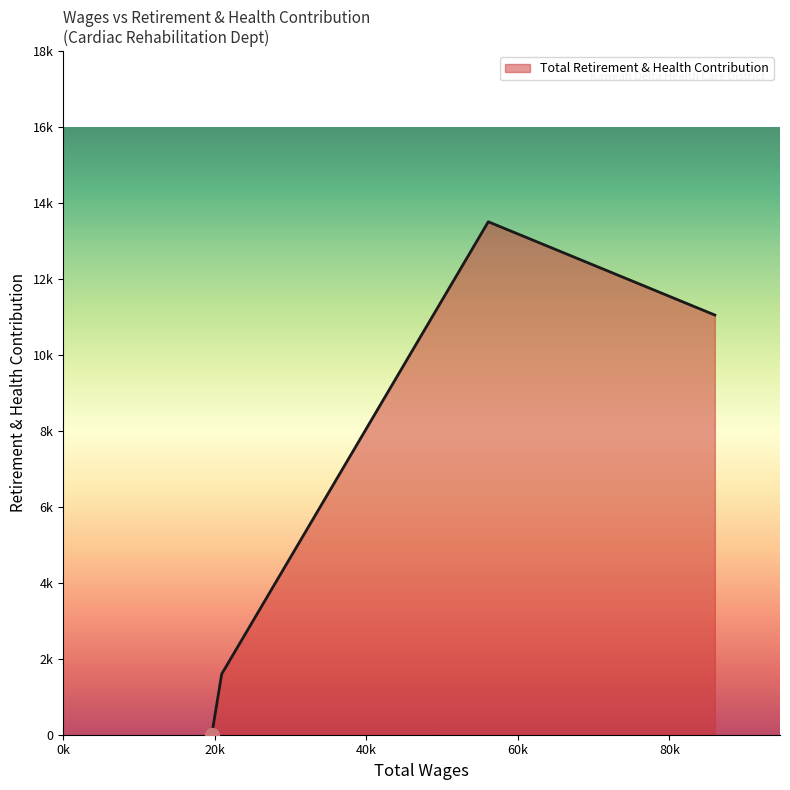

Does the chart have visible grid lines?

No